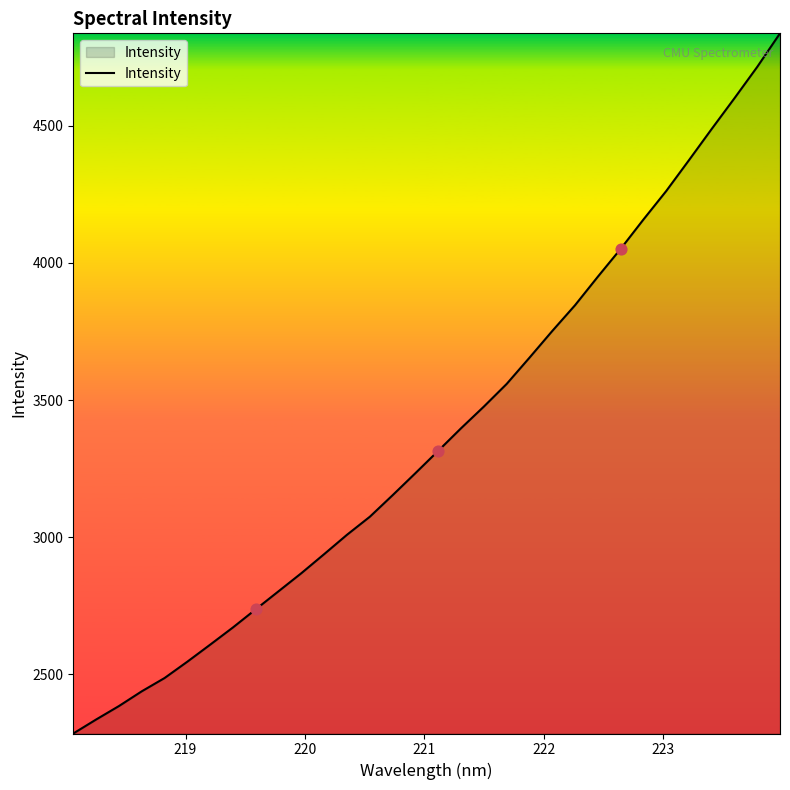

What is the smallest value displayed?

2284.6